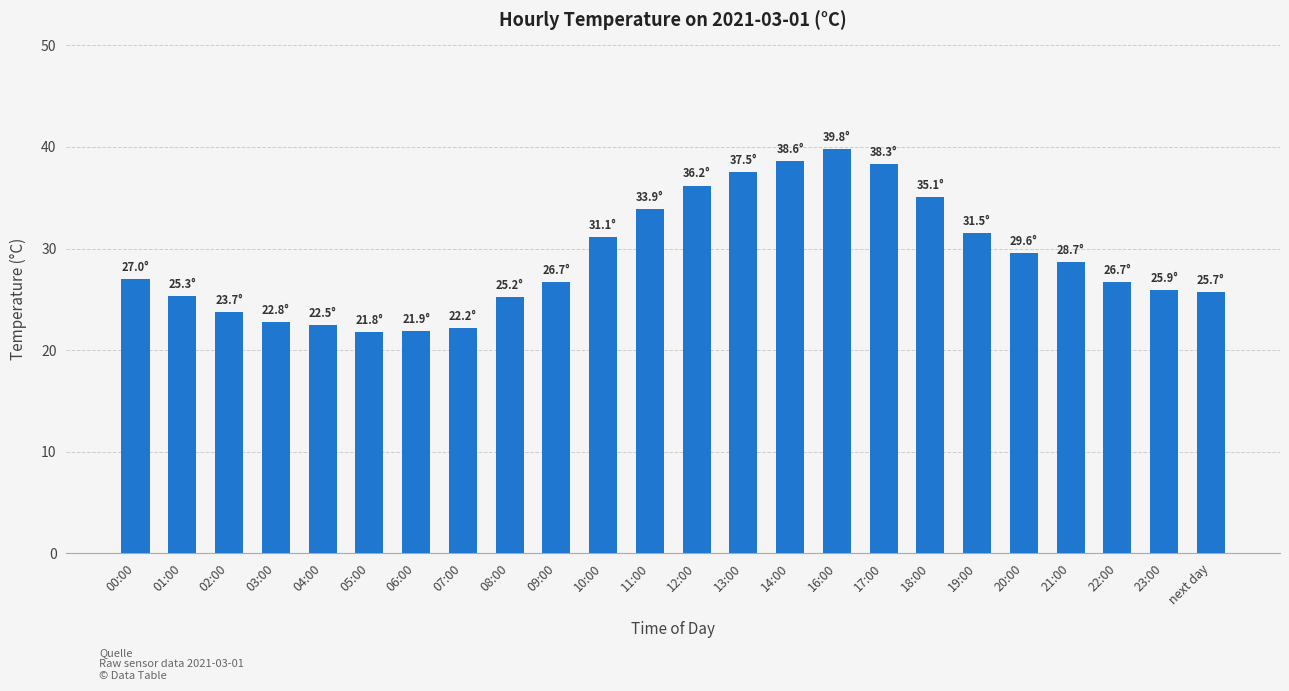

How many values are below 27?

12